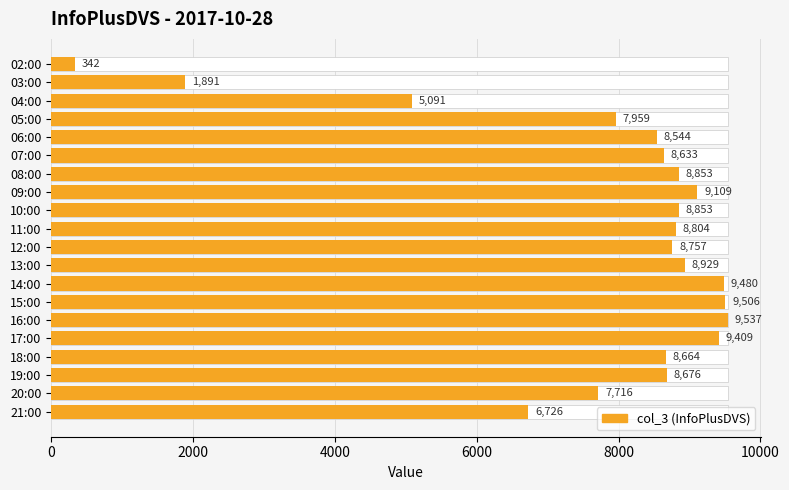

Is it true that the value at 18:00 is 2012?

False